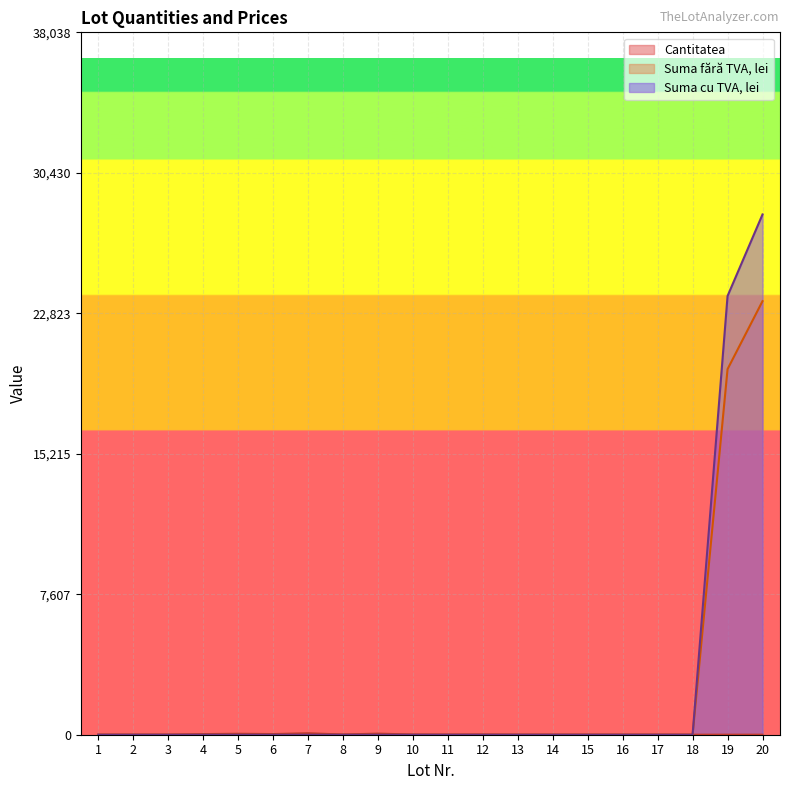

List the series in order of their overall mean, lowest first.

Cantitatea, Suma fără TVA, lei, Suma cu TVA, lei